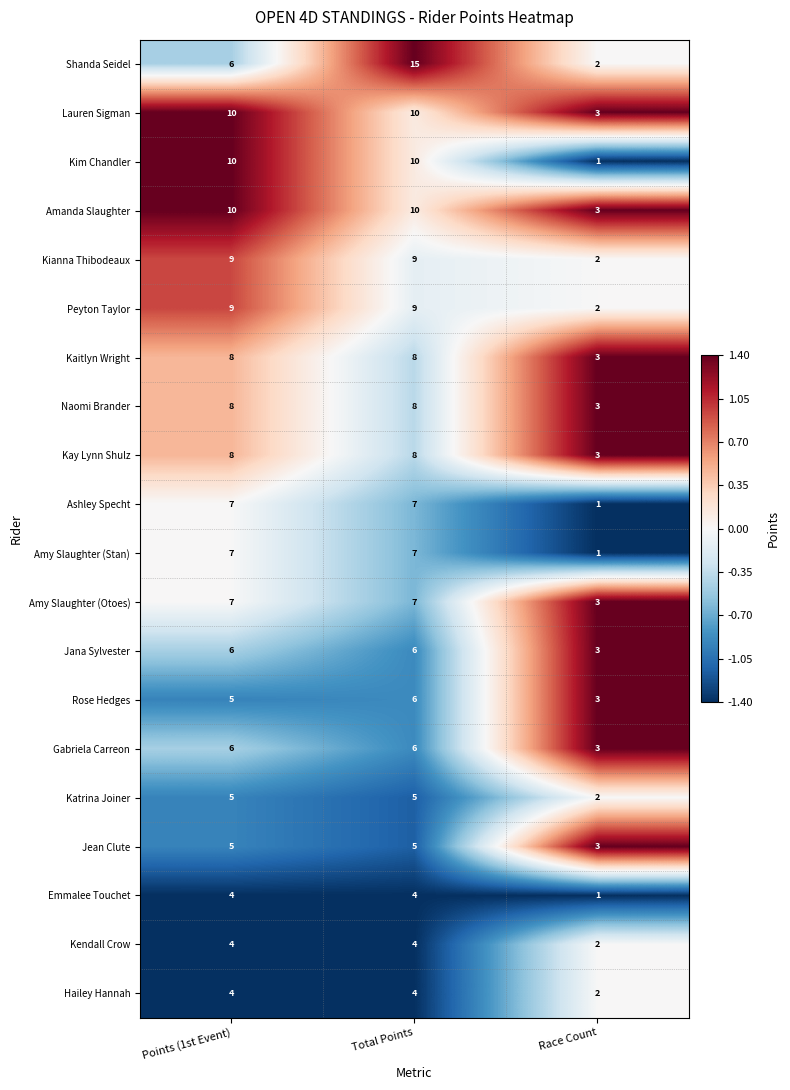

Is the value of Kim Chandler at Points (1st Event) greater than the value of Shanda Seidel at Race Count?

Yes